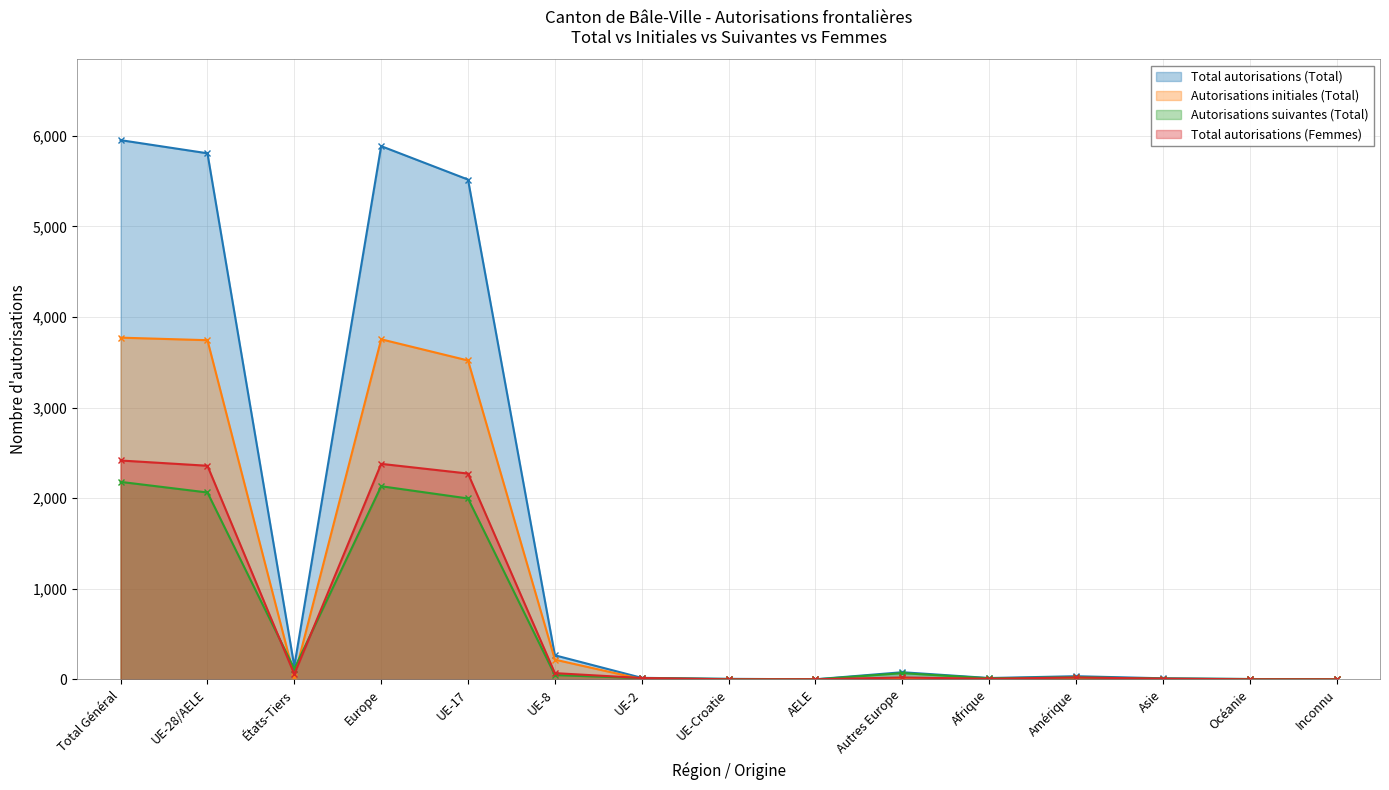

Which series has the largest range (max minus min)?

Total autorisations (Total)